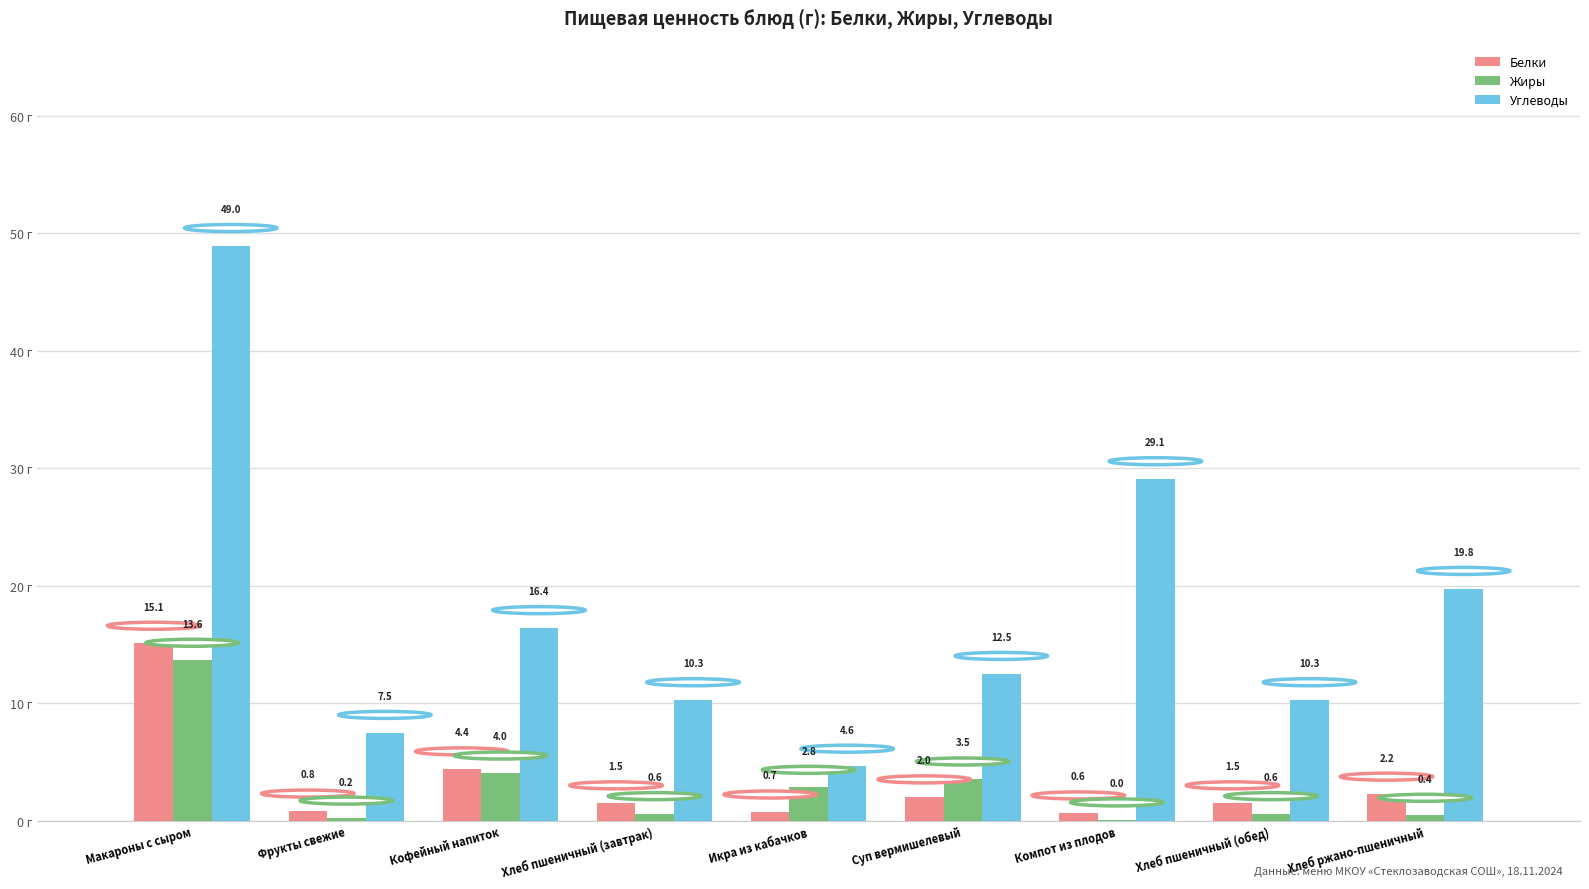

At which label does Белки reach its peak?

Макароны с сыром